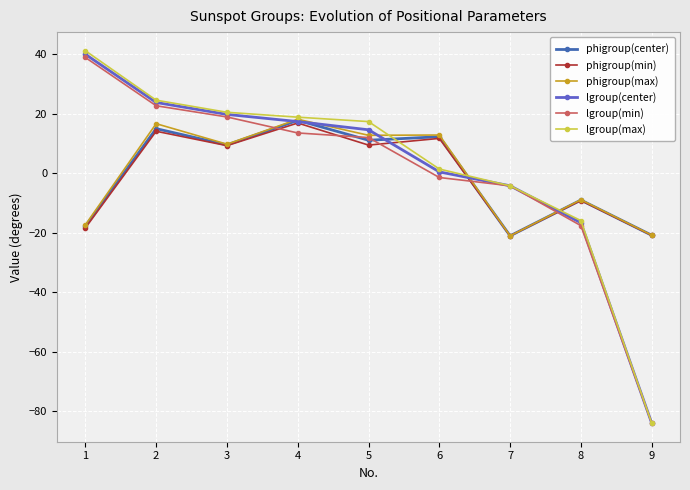

Where does the lgroup(max) series first go above 17?

1